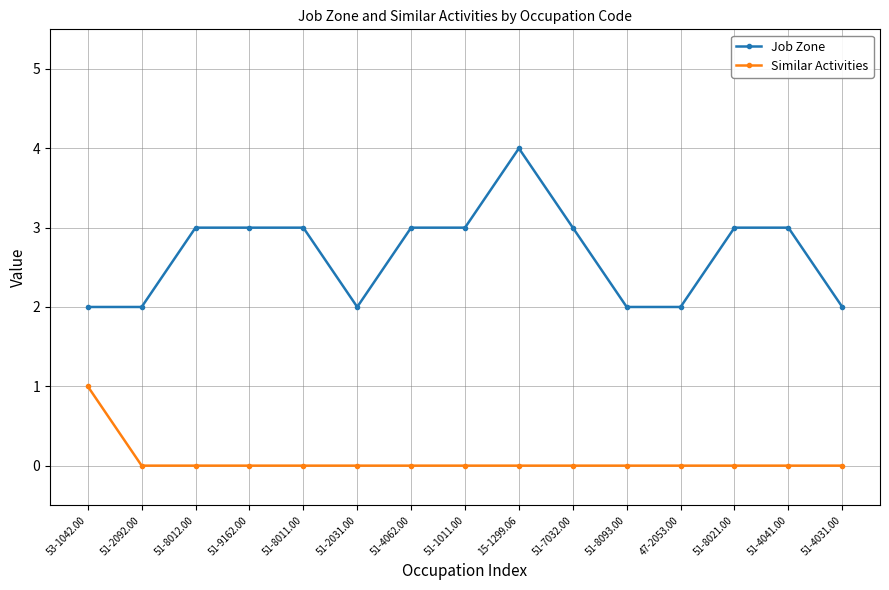

The value of Job Zone at 51-1011.00 is 5. True or false?

False